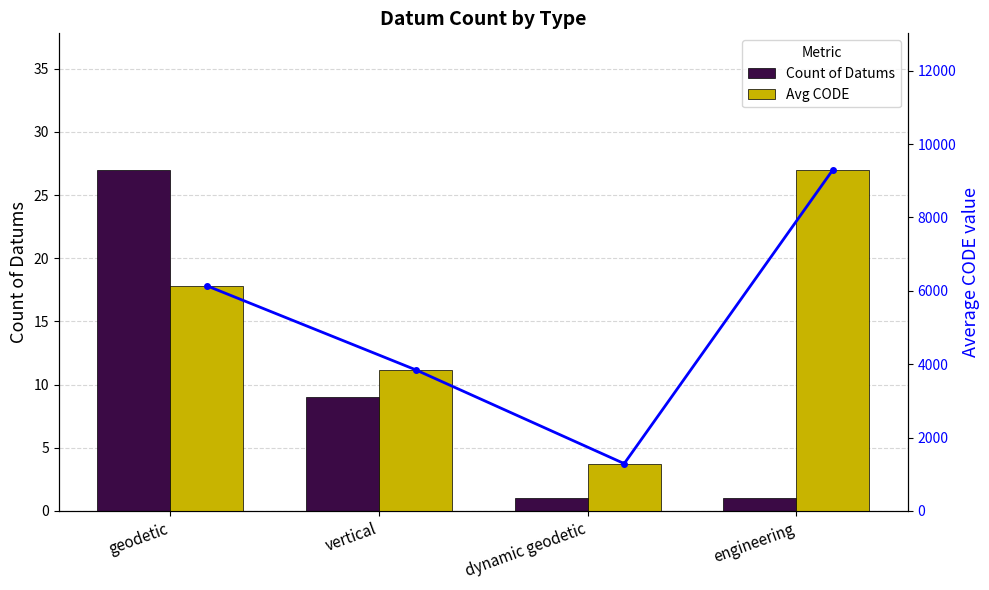

At how many categories does at least one series exceed 763?

4